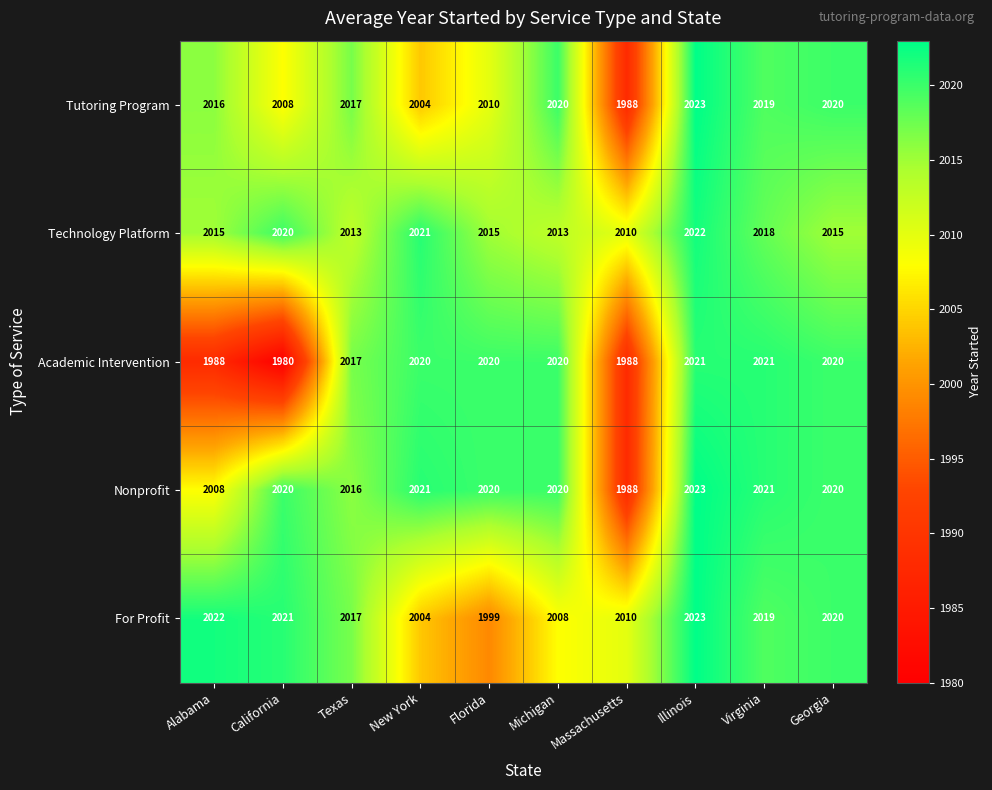

What is the spread (max minus min) of values at Illinois?

2